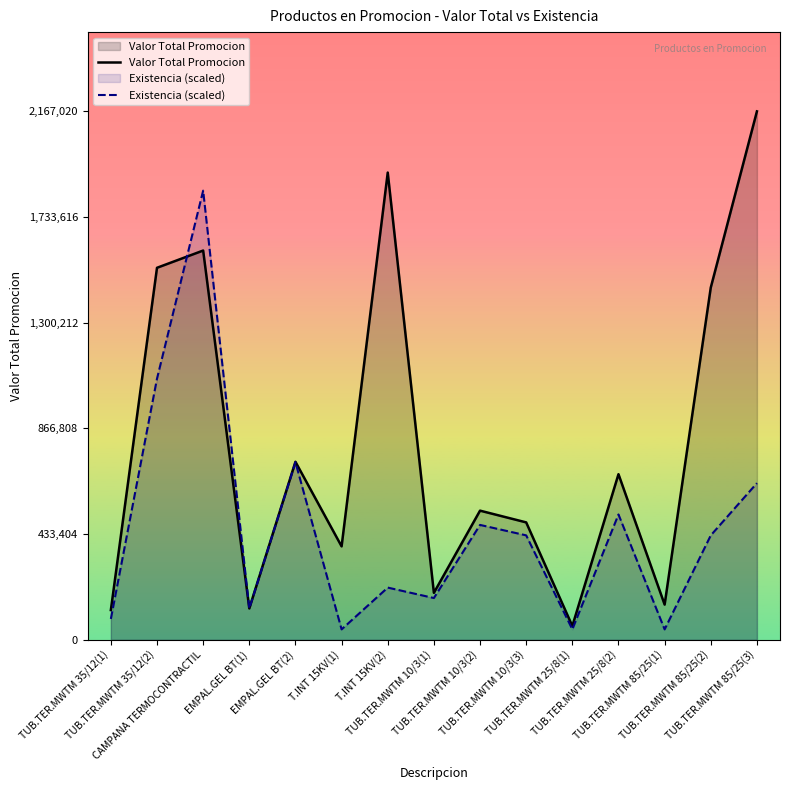

List the labels in order of Valor Total Promocion value, smallest first.

TUB.TER.MWTM 25/8(1), TUB.TER.MWTM 35/12(1), EMPAL.GEL BT(1), TUB.TER.MWTM 85/25(1), TUB.TER.MWTM 10/3(1), T.INT 15KV(1), TUB.TER.MWTM 10/3(3), TUB.TER.MWTM 10/3(2), TUB.TER.MWTM 25/8(2), EMPAL.GEL BT(2), TUB.TER.MWTM 85/25(2), TUB.TER.MWTM 35/12(2), CAMPANA TERMOCONTRACTIL, T.INT 15KV(2), TUB.TER.MWTM 85/25(3)